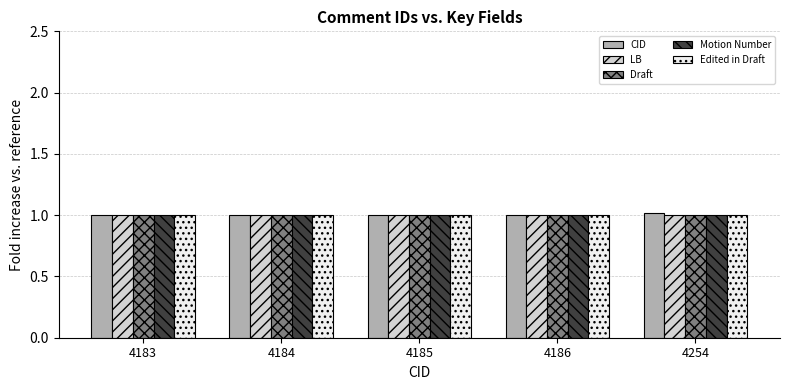

True or false: Motion Number has a value of 1.0 at 4183.

True